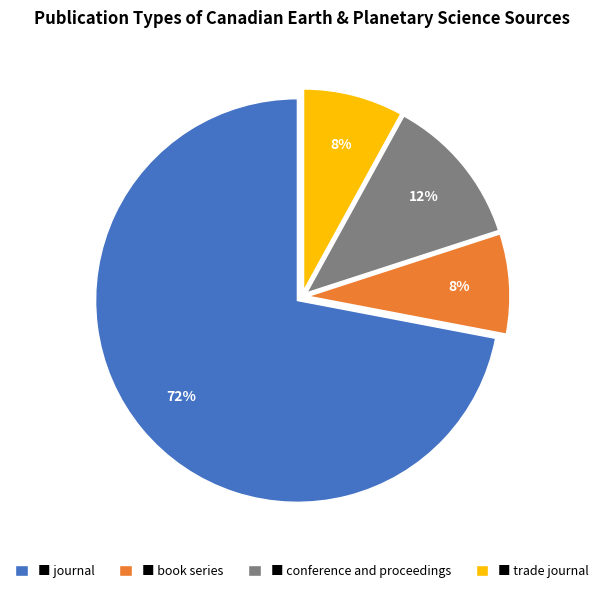

To the nearest percent, what is the combined percentage of ■ journal and ■ conference and proceedings?

84%